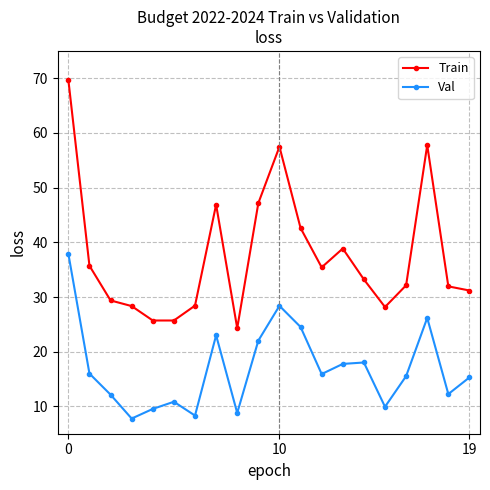

Does the chart have visible grid lines?

Yes